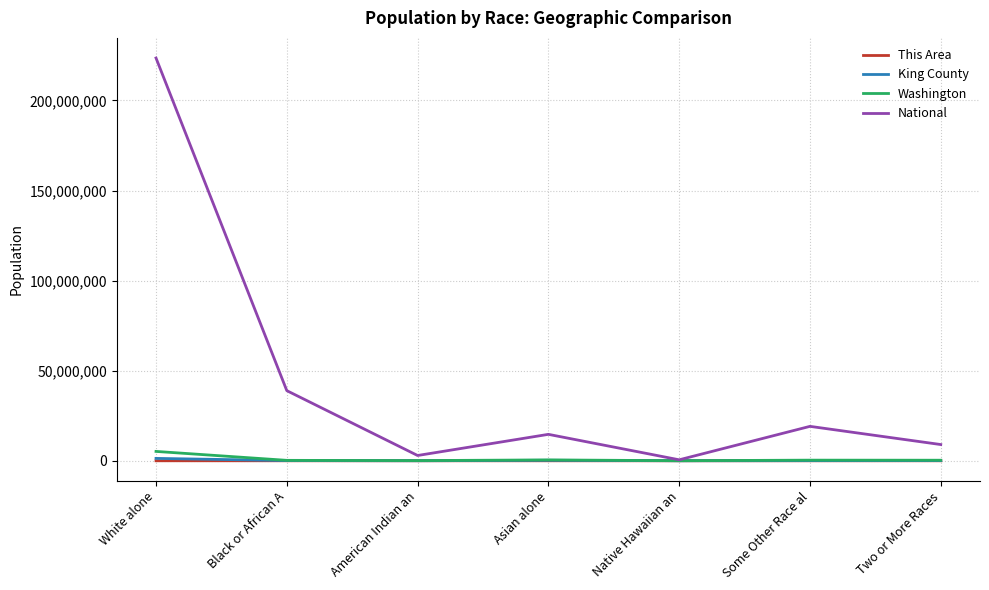

True or false: King County and This Area intersect in this chart.

False